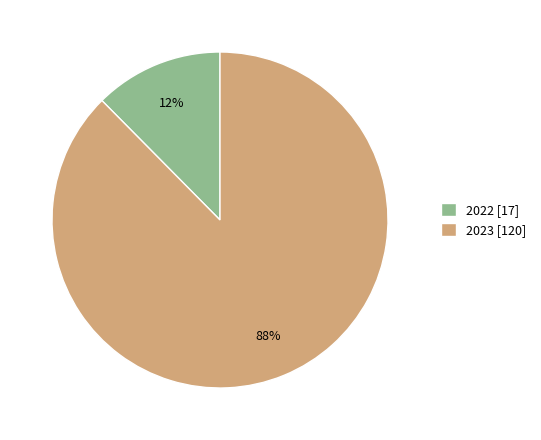

The 2022 slice represents 5% of the pie. True or false?

False